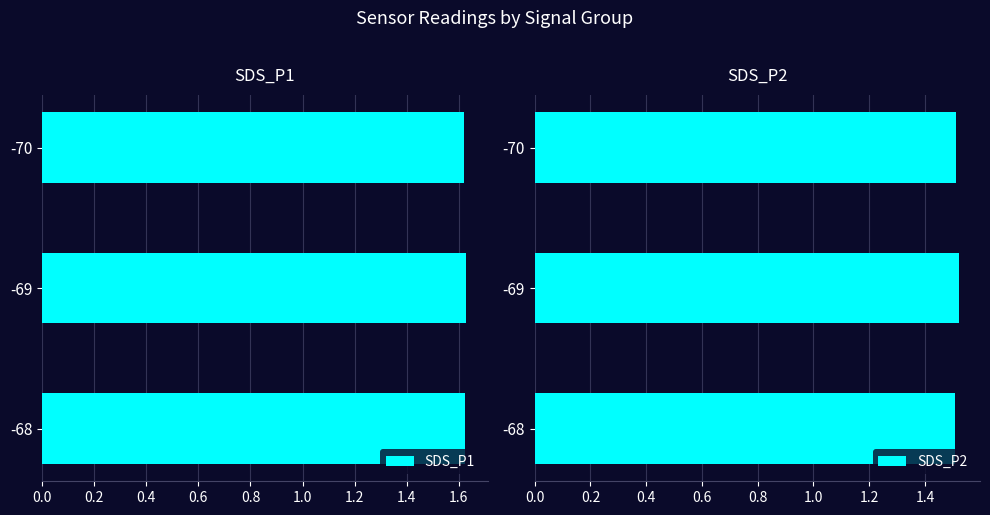

The value of SDS_P2 at -68 is 1.5. True or false?

True